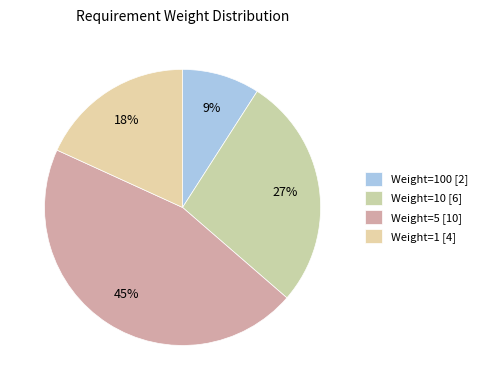

Which slice is the largest?

Medium (Weight=5)